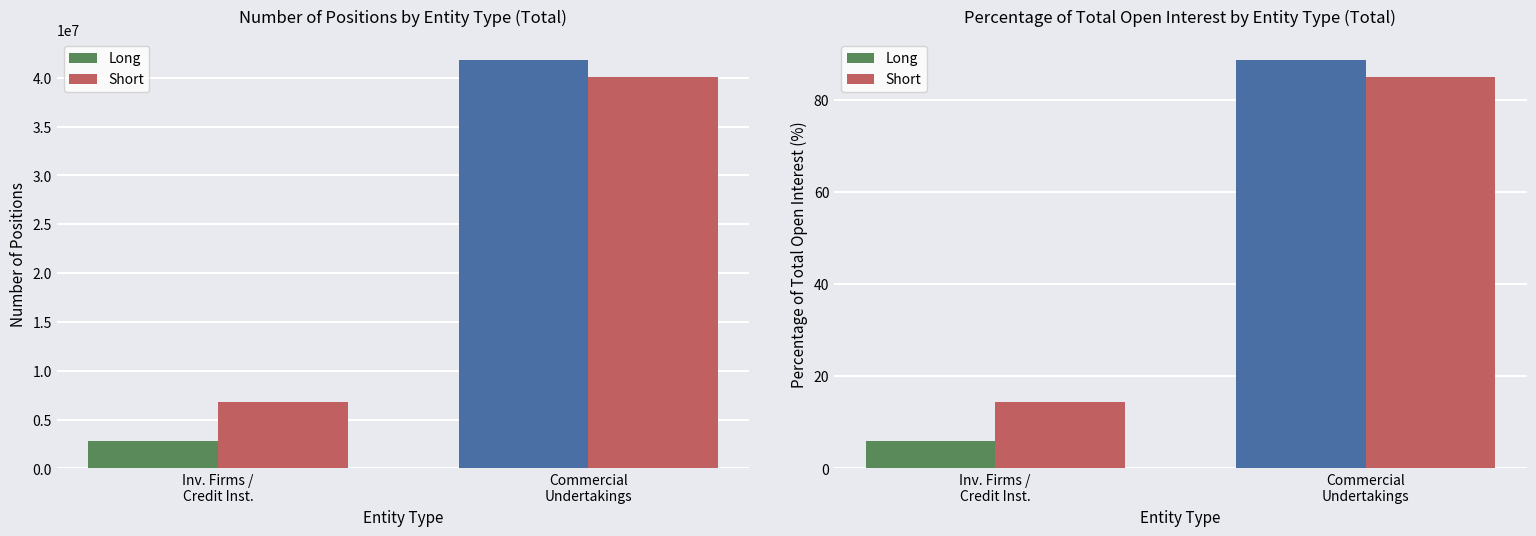

Which series has the largest total across all categories?

Short